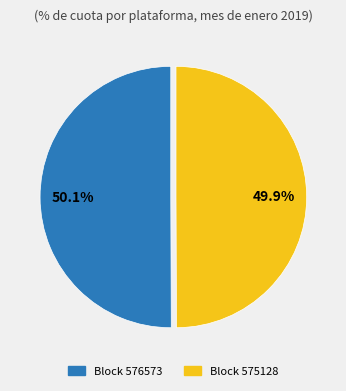

How many slices are in this pie chart?

2